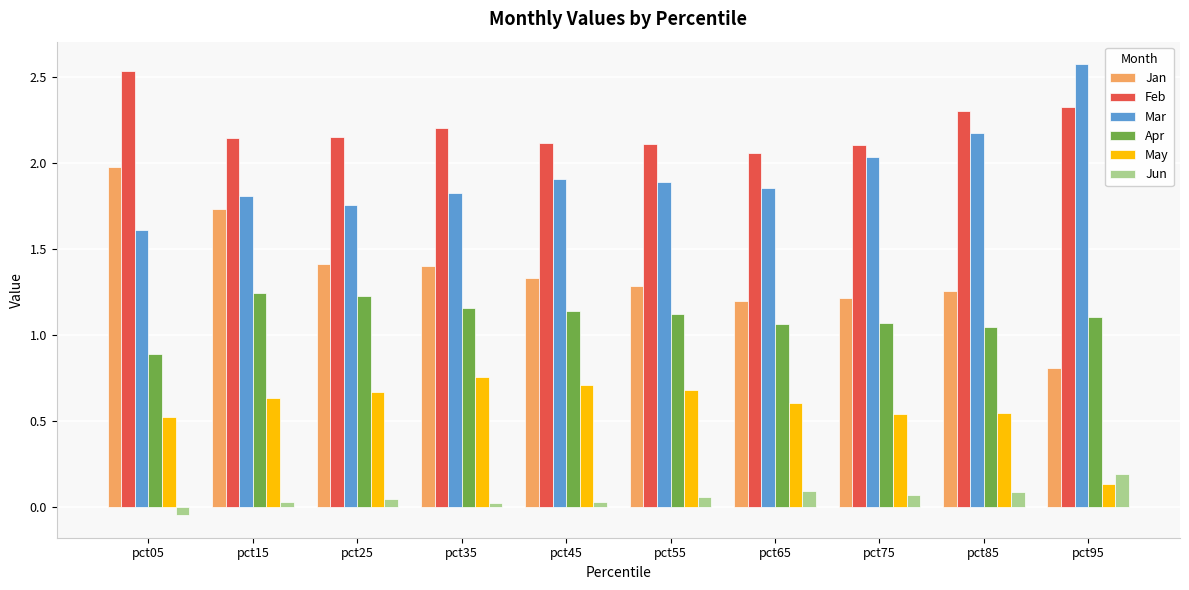

What is the difference between the second highest and minimum values in the Apr series?

0.3